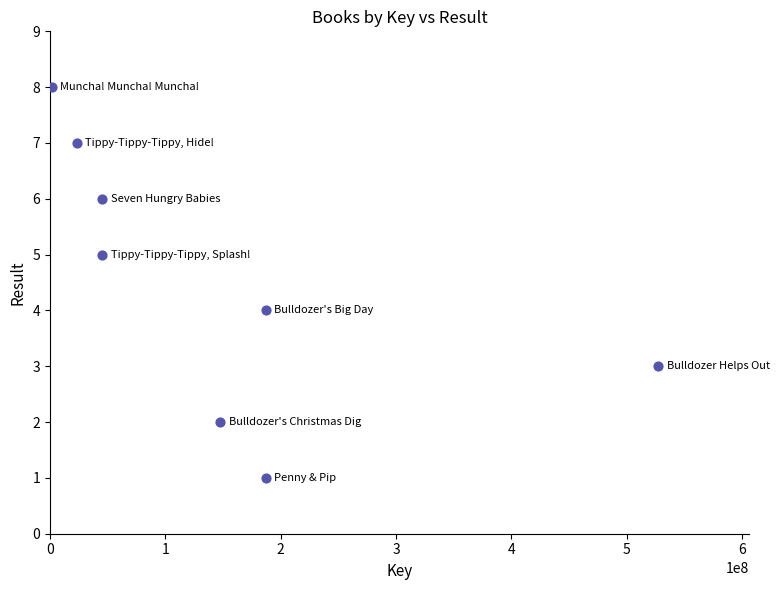

What is the range of Y values (max minus min)?

7